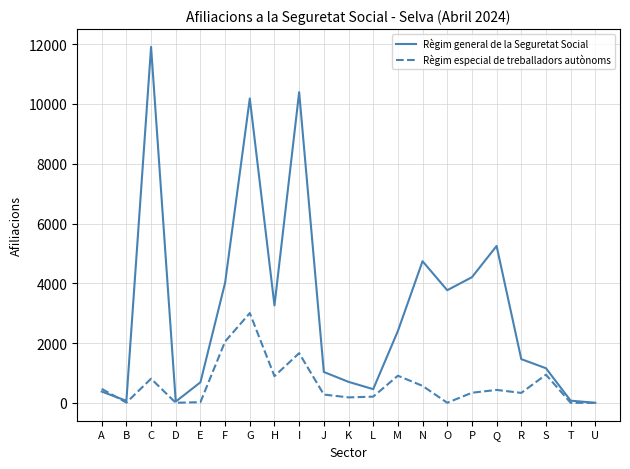

Is the value of Règim especial de treballadors autònoms at R greater than the value of Règim general de la Seguretat Social at L?

No